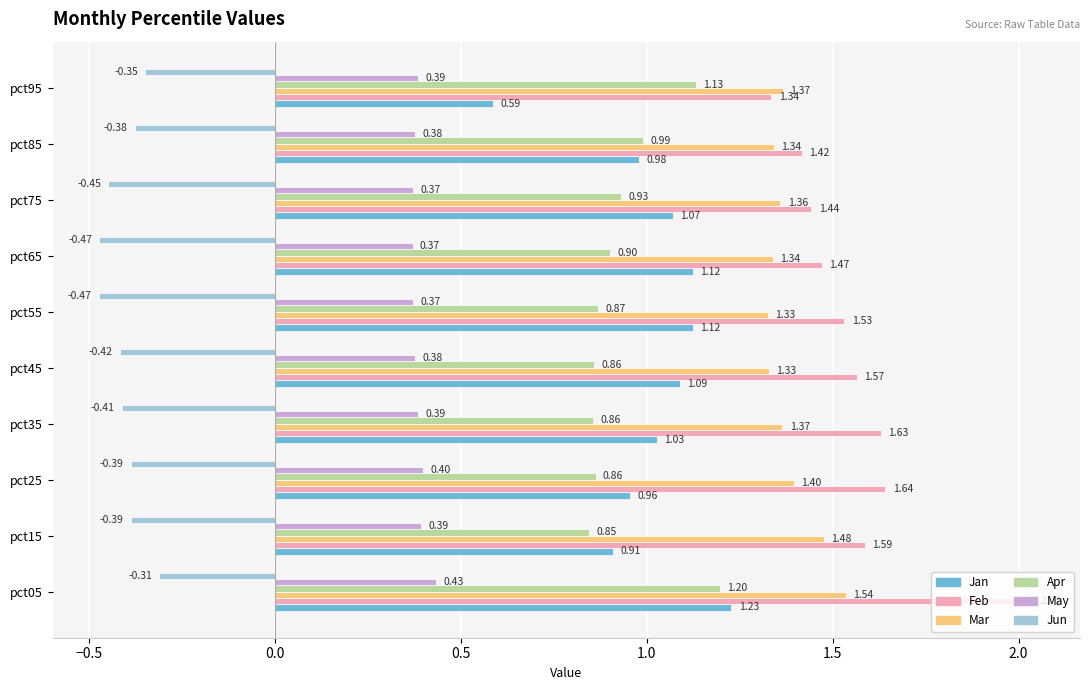

What is the sum of all Apr values?

9.4